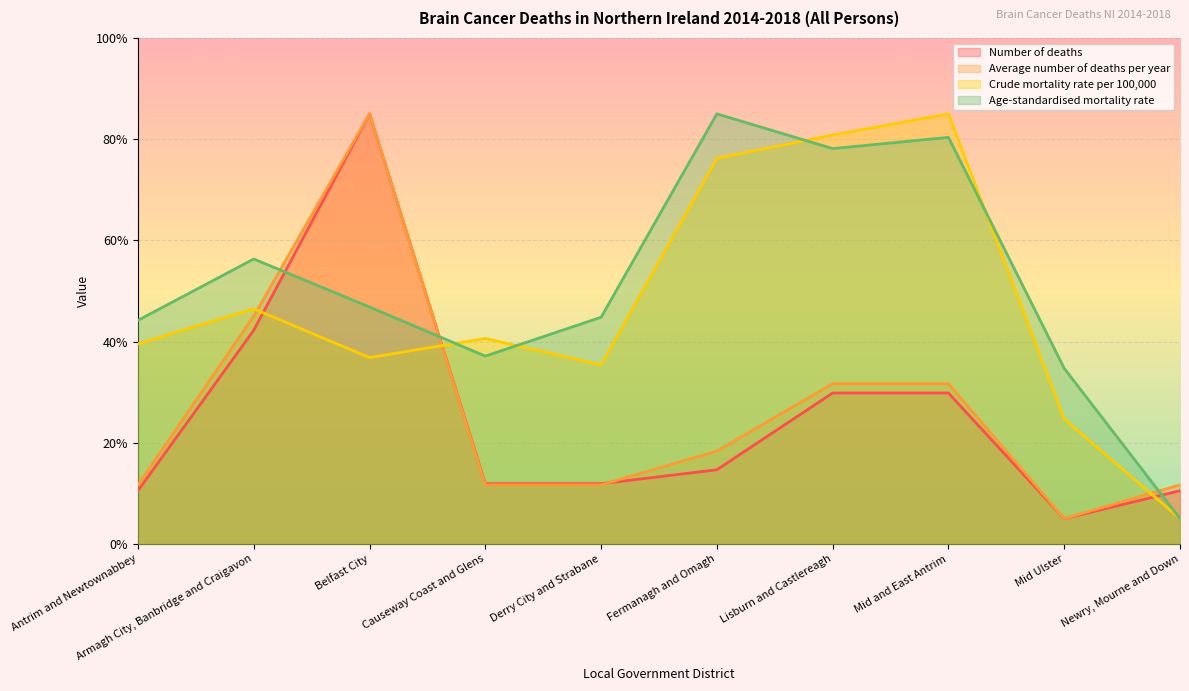

Between Antrim and Newtownabbey and Fermanagh and Omagh, which series saw the biggest shift?

Age-standardised mortality rate